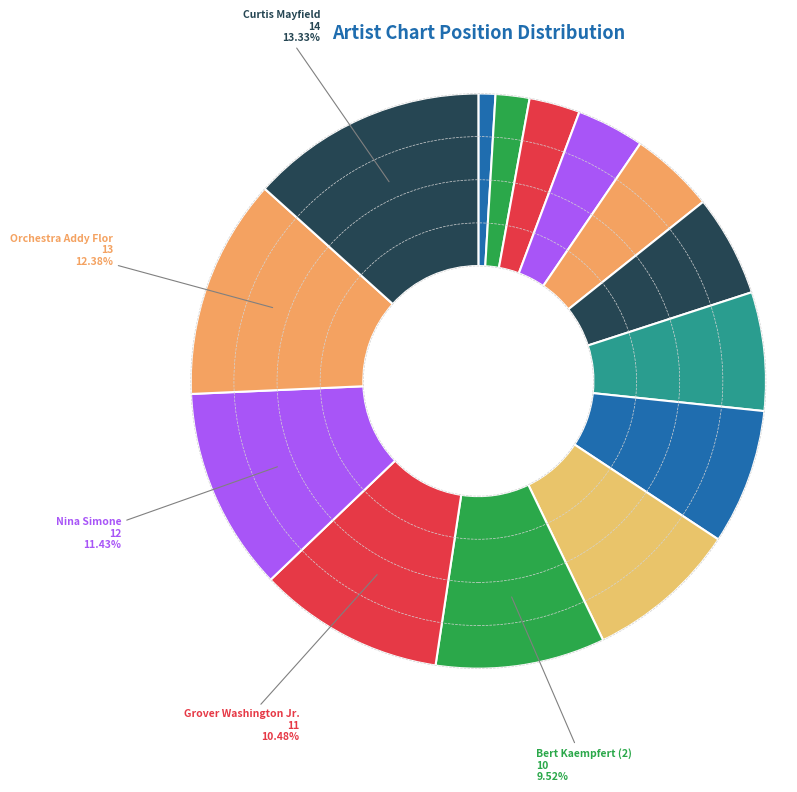

How many segments does this pie chart have?

14